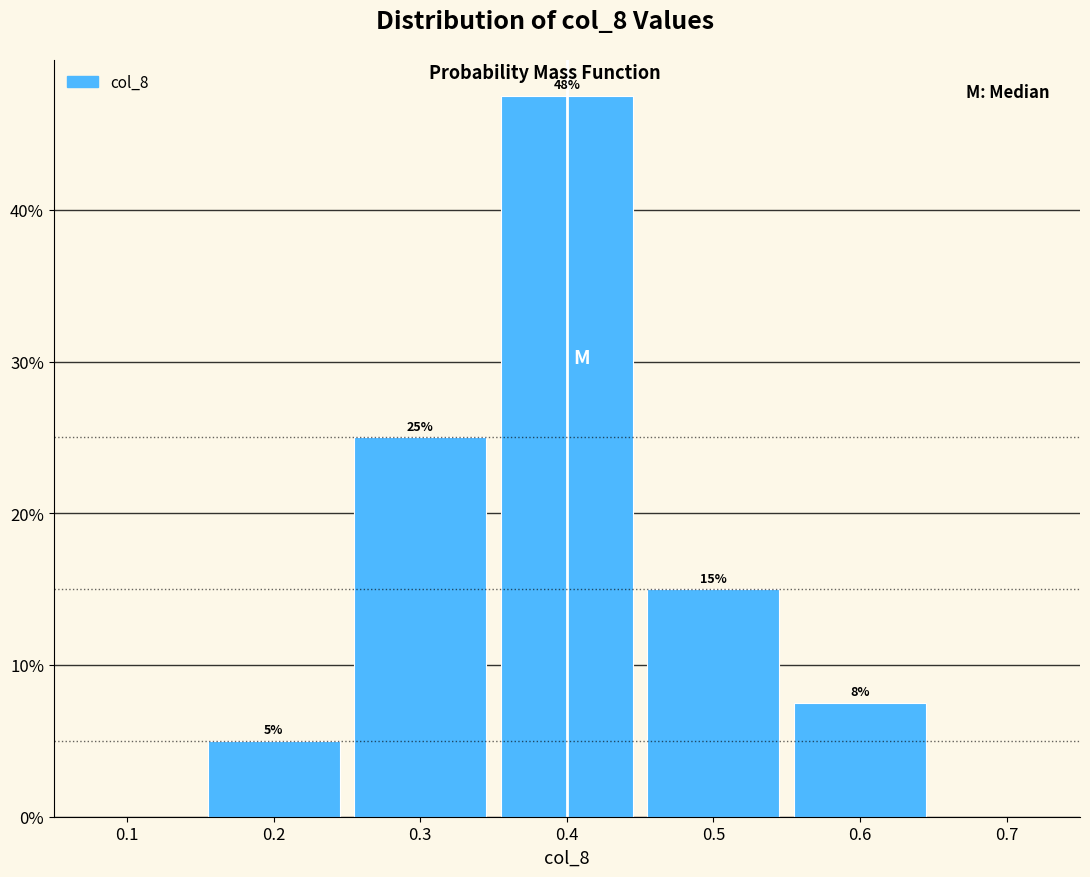

Which range on the x-axis has the tallest bar?

0.35 to 0.45